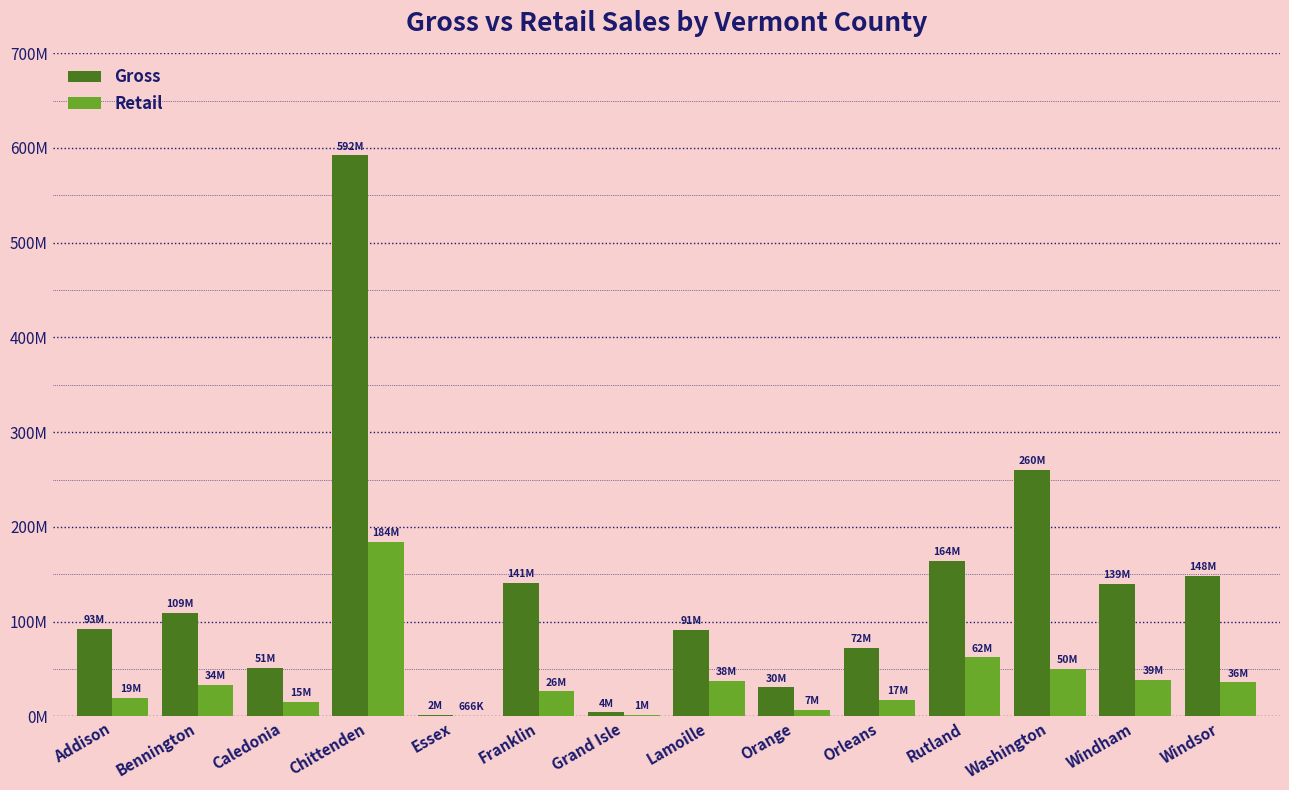

What is the difference between the second highest and second lowest values in the Gross series?

256226359.1